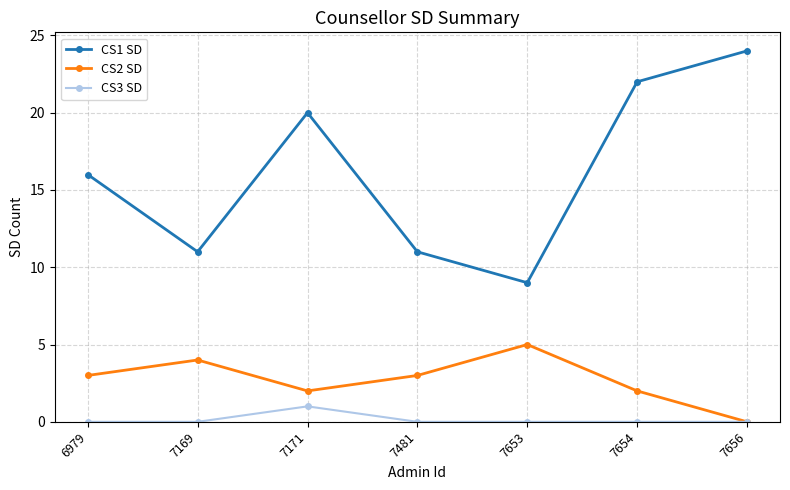

Reading left to right, extract all data points from this chart.

CS1 SD: 6979=16	7169=11	7171=20	7481=11	7653=9	7654=22	7656=24
CS2 SD: 6979=3	7169=4	7171=2	7481=3	7653=5	7654=2	7656=0
CS3 SD: 6979=0	7169=0	7171=1	7481=0	7653=0	7654=0	7656=0